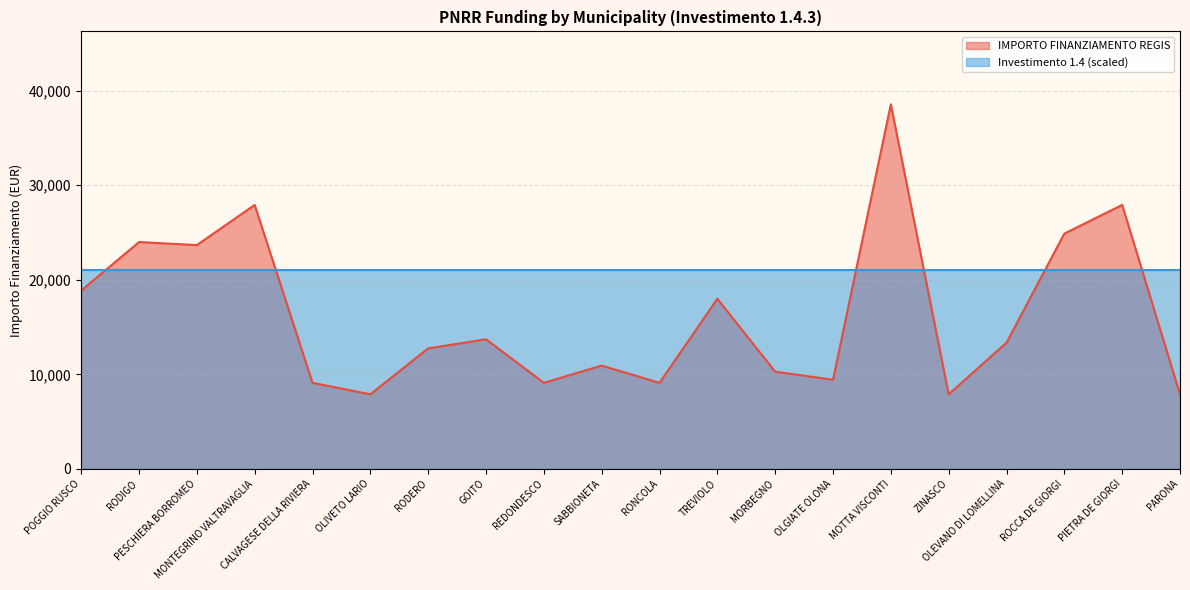

At which label is the value closest to 23228?

PESCHIERA BORROMEO